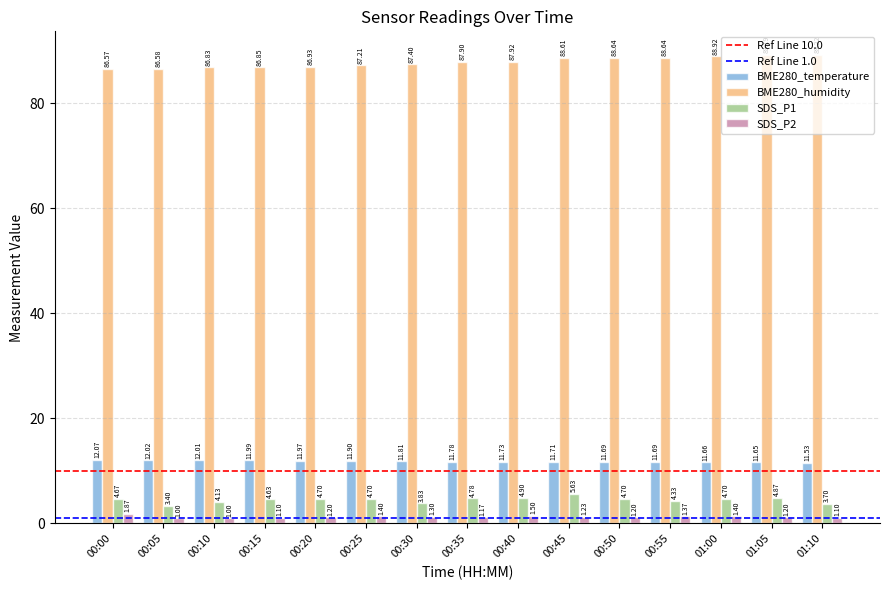

Between 00:15 and 00:30, which series saw the biggest shift?

SDS_P1